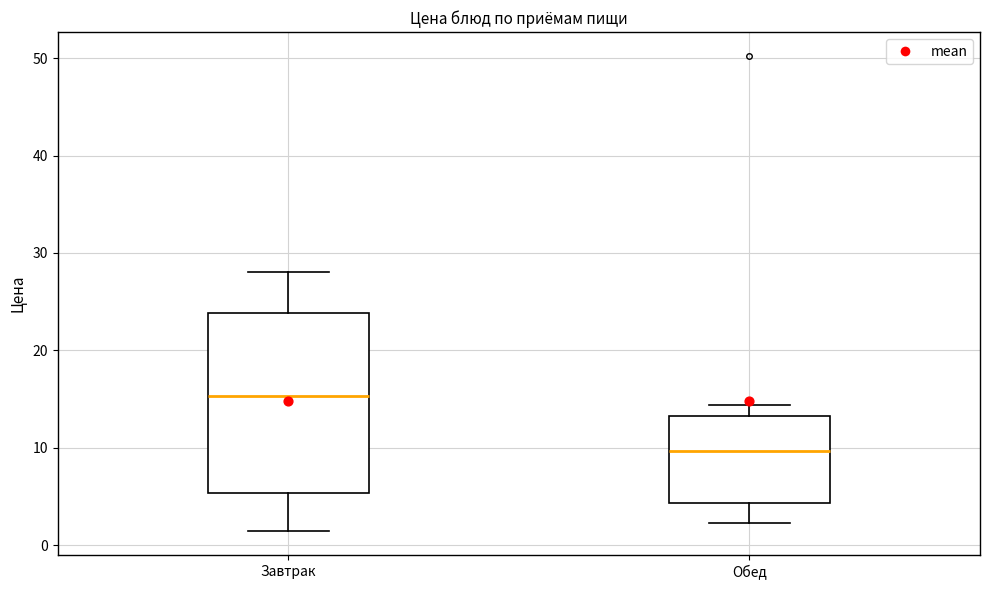

Where does the upper whisker of the box for Завтрак end on the y-axis? The values are not printed on the chart, so give them approximately, as read against the axis.

28